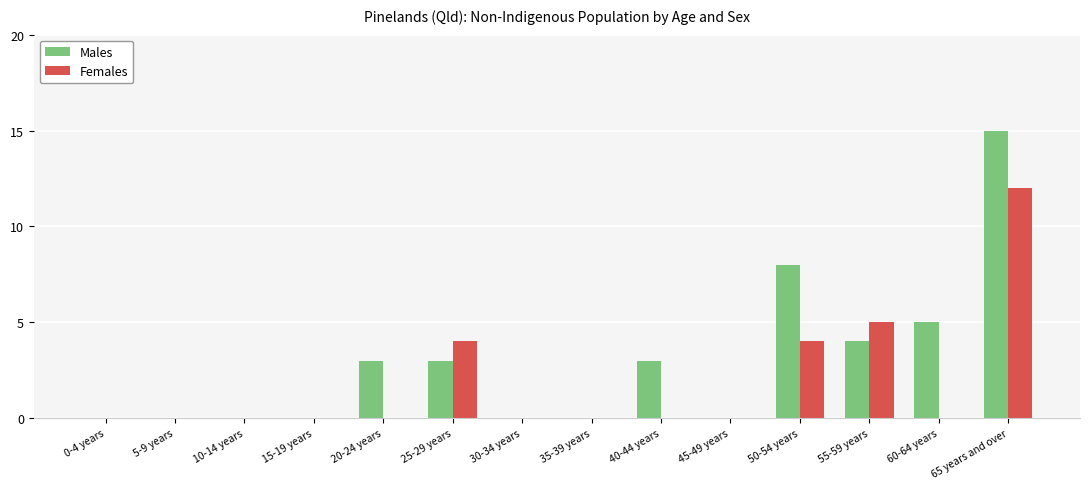

What are all the series names shown in the legend?

Males, Females